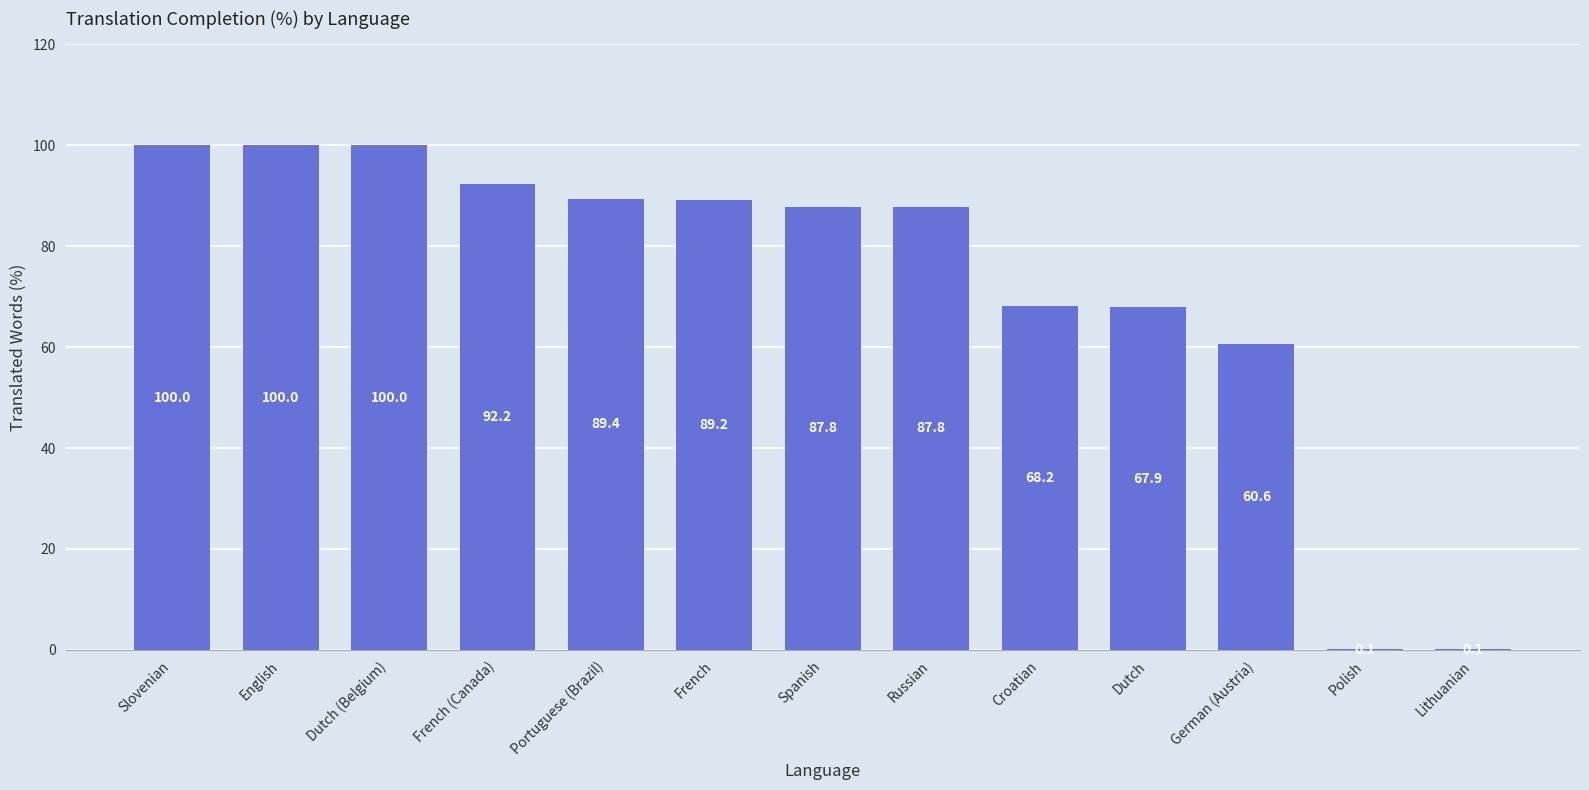

Reading left to right, transcribe all the data shown in this chart.

Slovenian=100.0	English=100.0	Dutch (Belgium)=100.0	French (Canada)=92.2	Portuguese (Brazil)=89.4	French=89.2	Spanish=87.8	Russian=87.8	Croatian=68.2	Dutch=67.9	German (Austria)=60.6	Polish=0.1	Lithuanian=0.1